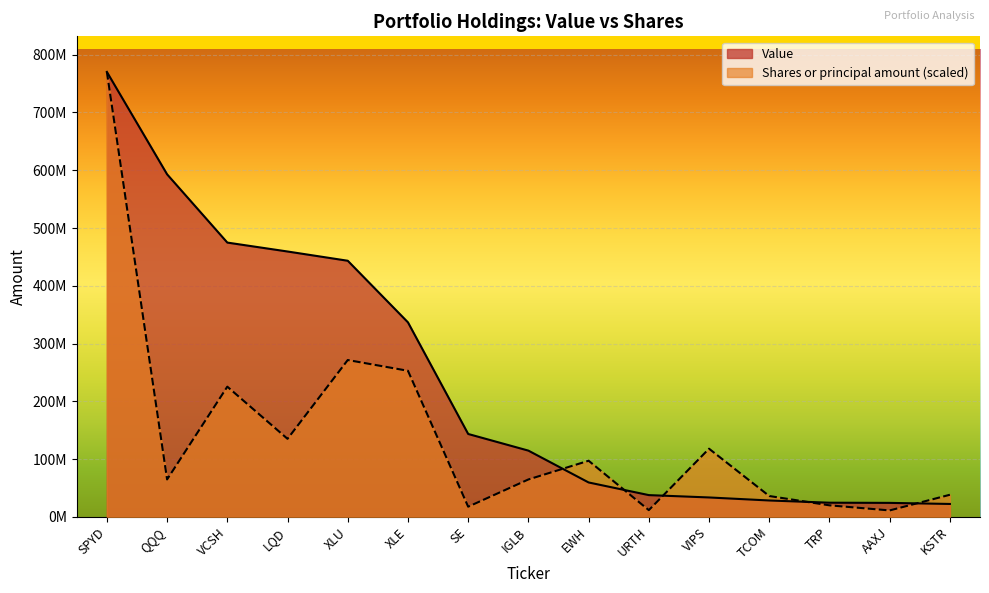

At VIPS, list the series in order from largest to smallest.

Shares or principal amount (scaled), Value